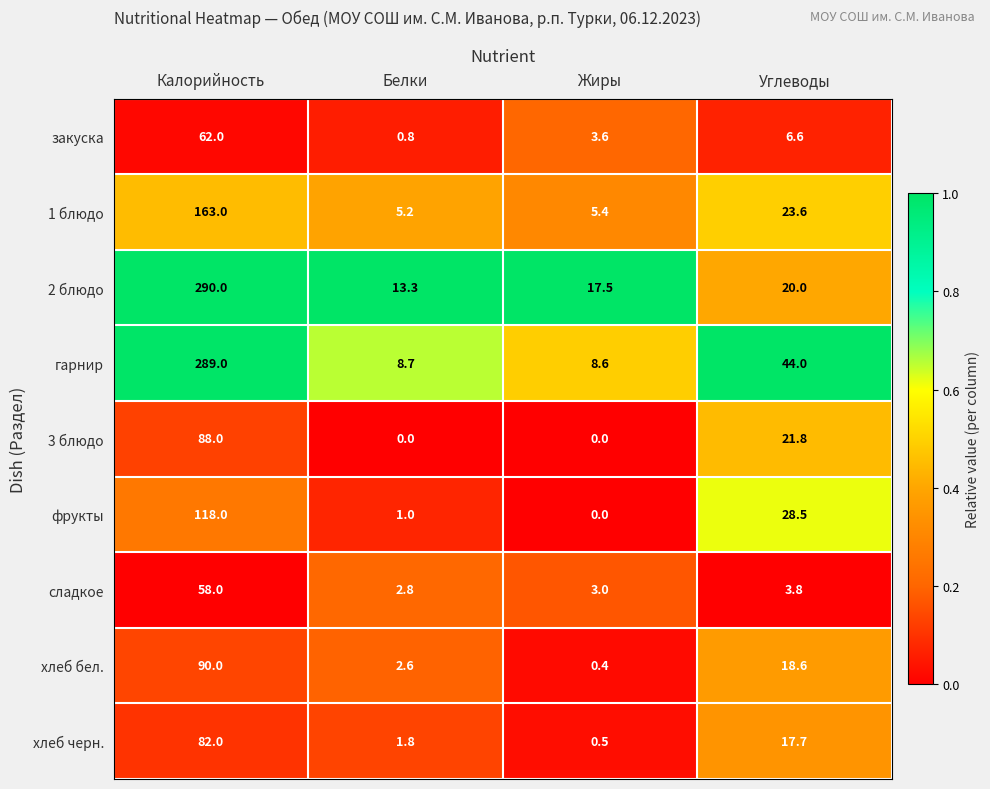

The 1 блюдо series shows 5.2 at Белки. True or false?

True